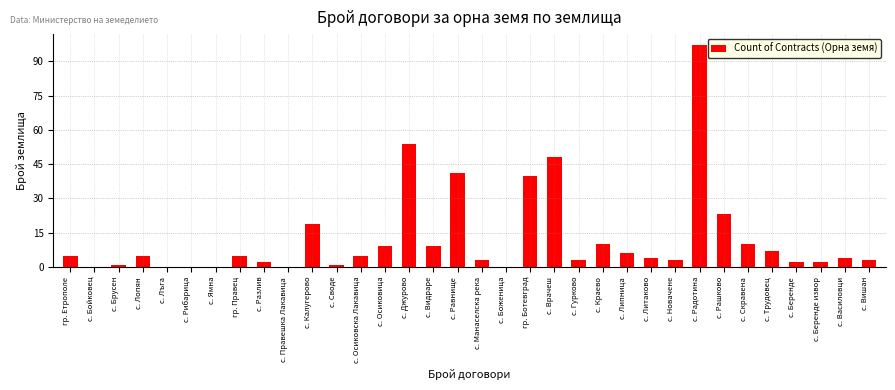

True or false: the data shows 48 at с. Врачеш.

True